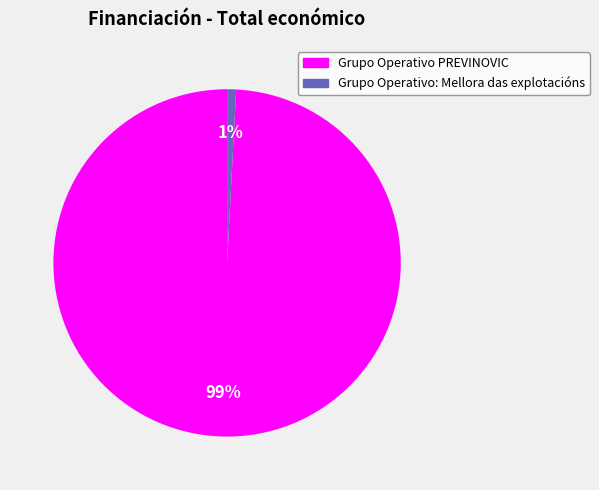

To the nearest percent, what is the difference between the largest and smallest slice percentages?

98%